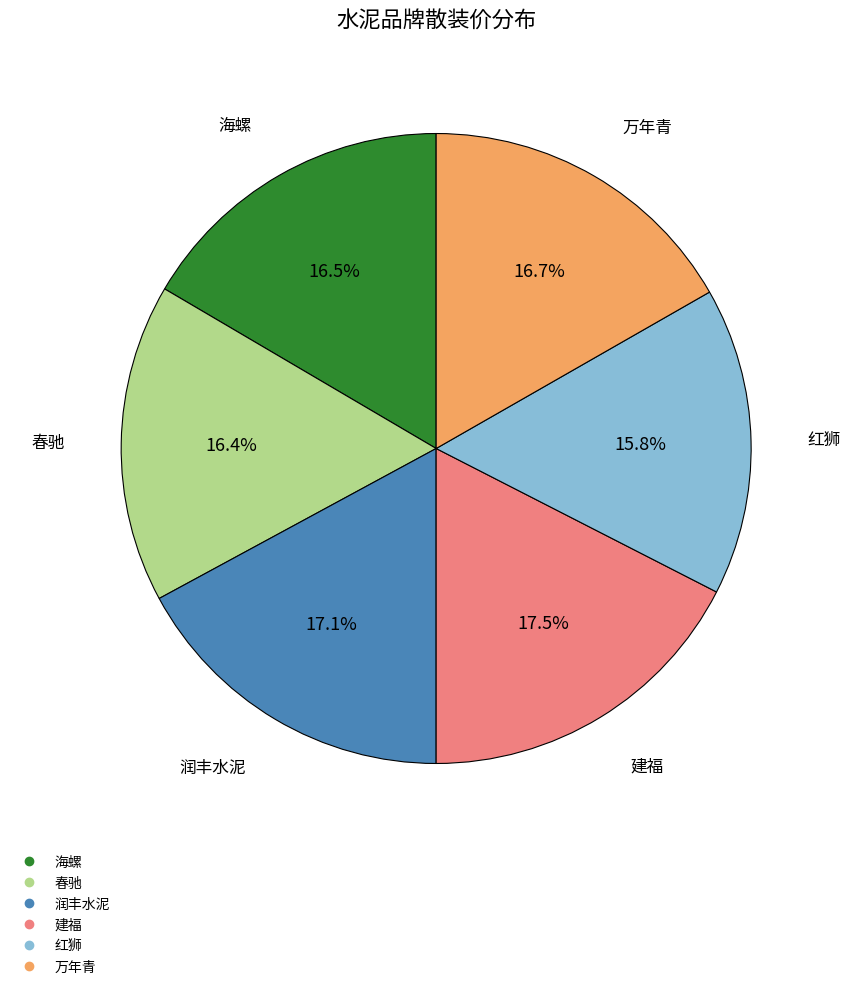

The 海螺 slice represents 28% of the pie. True or false?

False